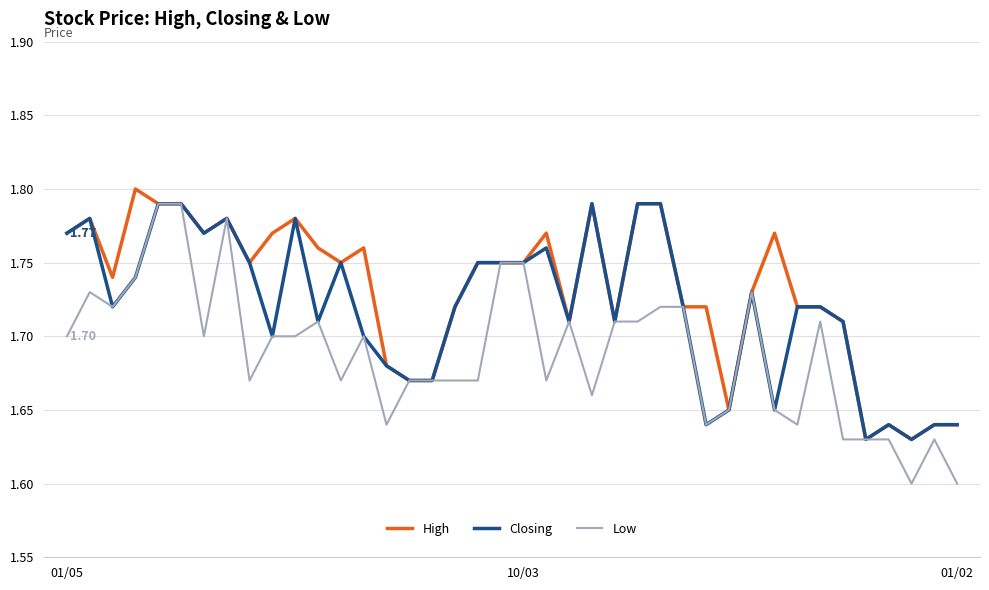

Which series has the widest spread of values?

Low